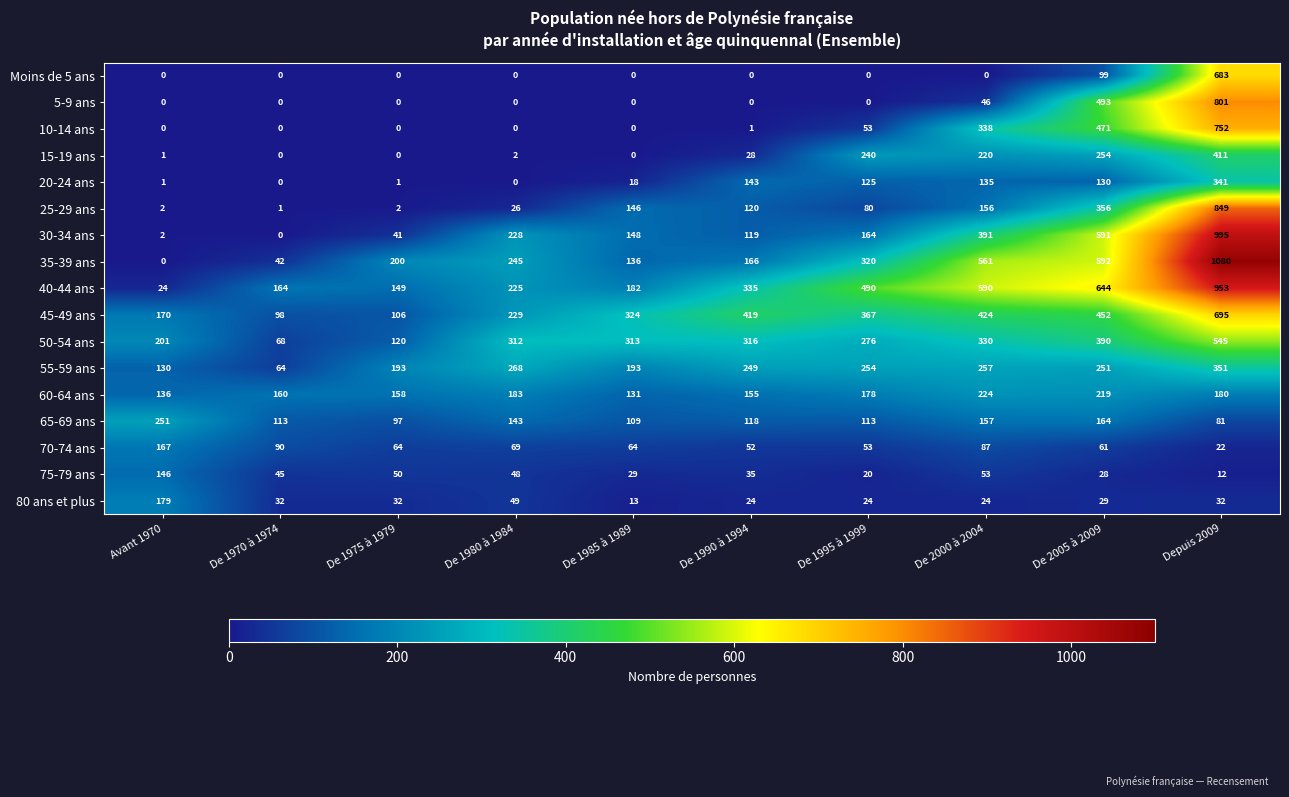

What is the difference between the maximum and minimum values in the 15-19 ans series?

411